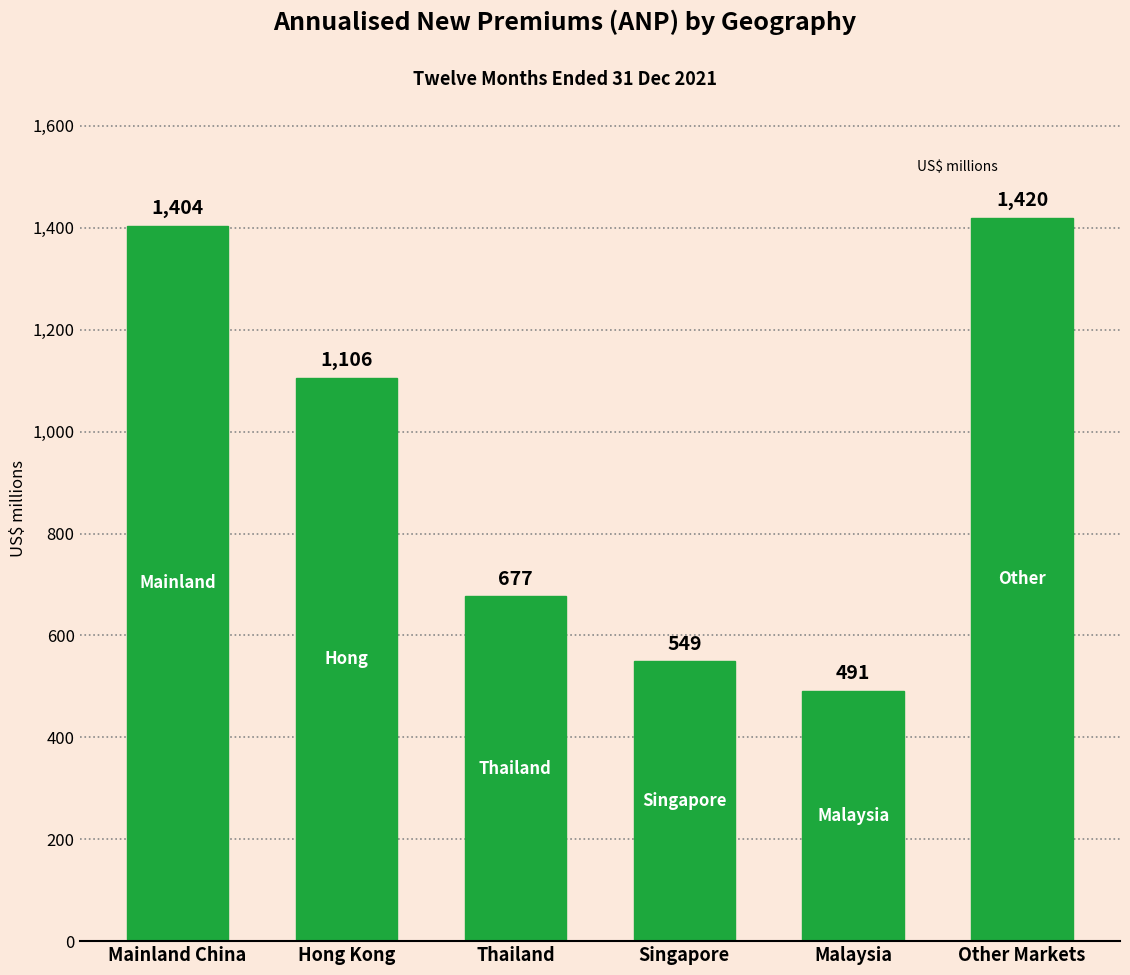

Which category has the lowest value across all series?

Malaysia